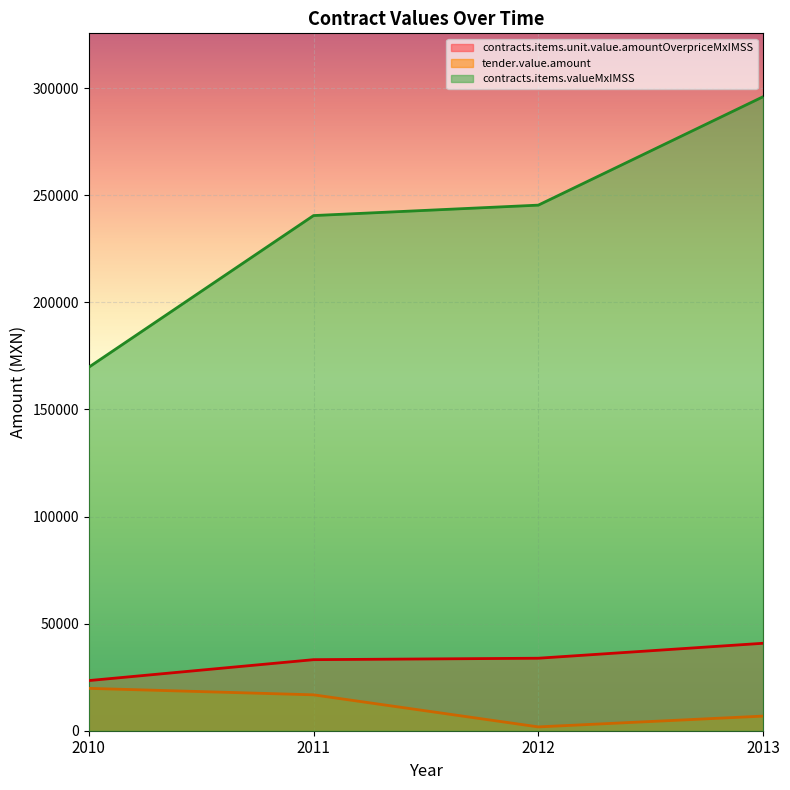

Rank the series by their maximum value, from lowest to highest.

tender.value.amount, contracts.items.unit.value.amountOverpriceMxIMSS, contracts.items.valueMxIMSS